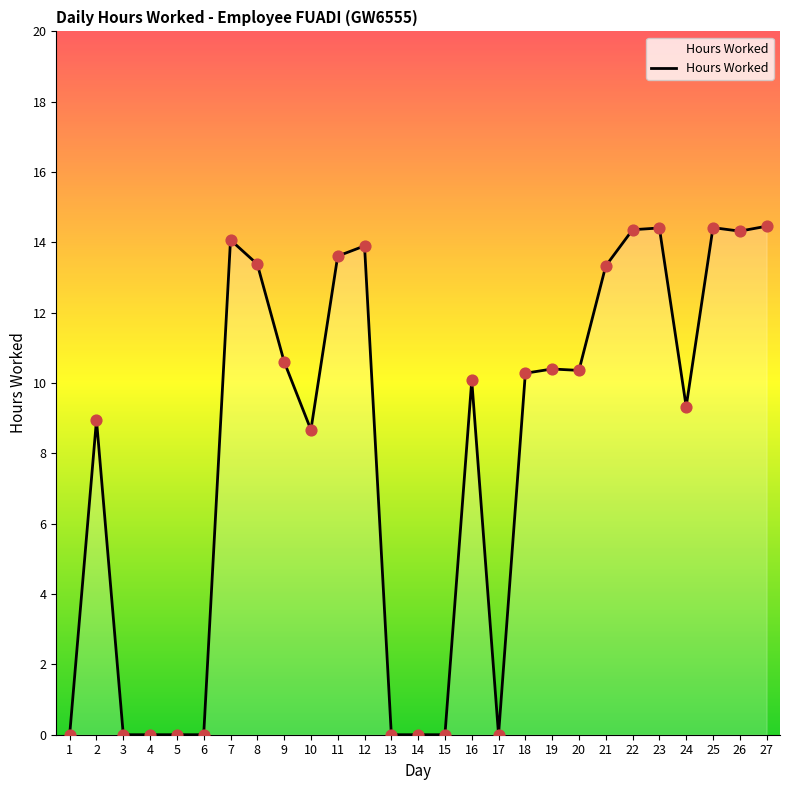

Which has a higher value, 7 or 11?

7